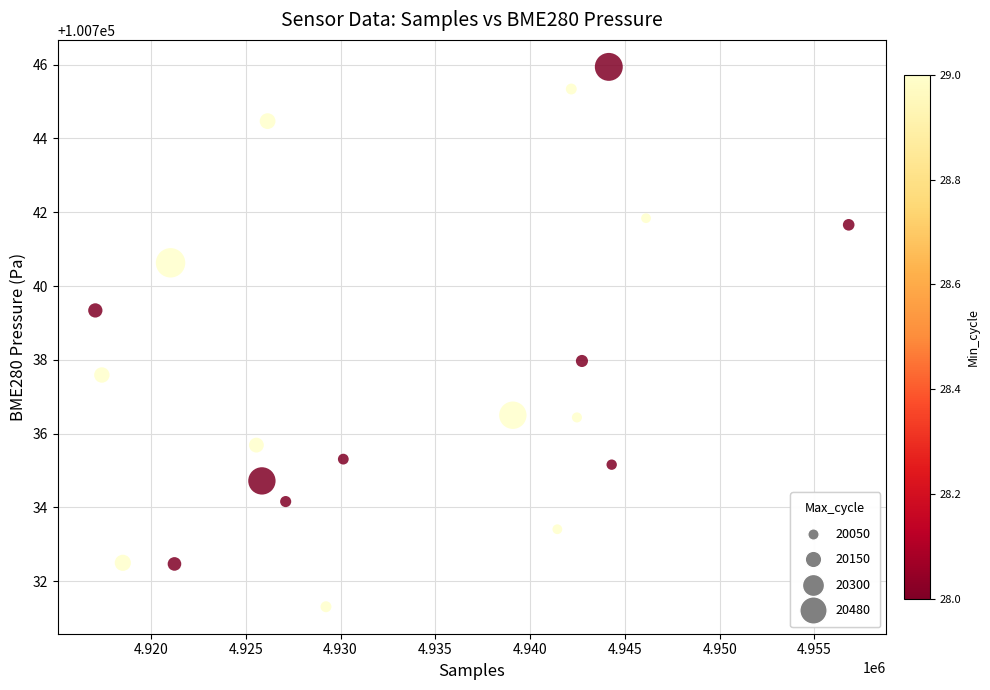

What is the range of Y values (max minus min)?

14.6